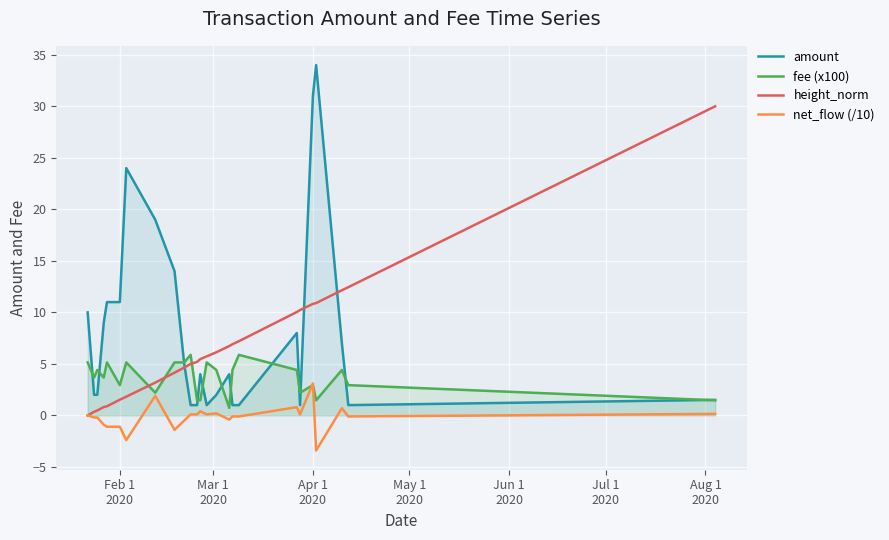

What is the highest value of the height_norm series?

30.0